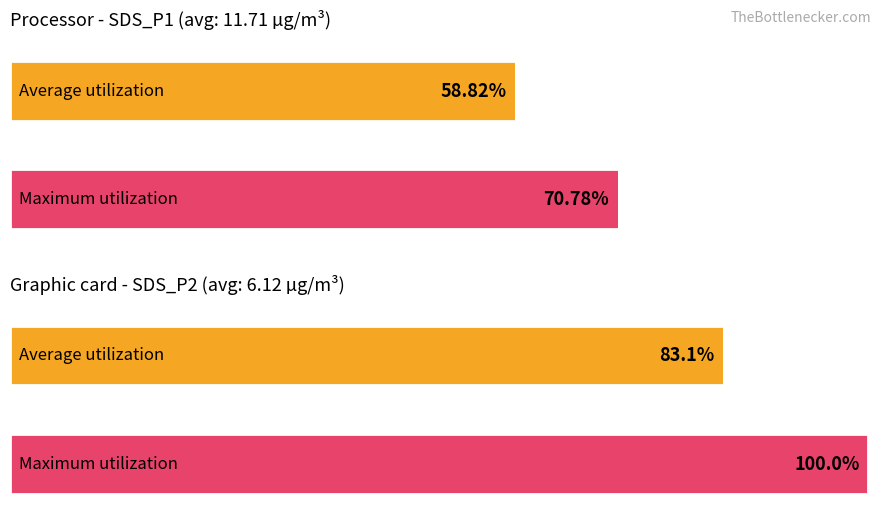

How many series are shown in this chart?

2